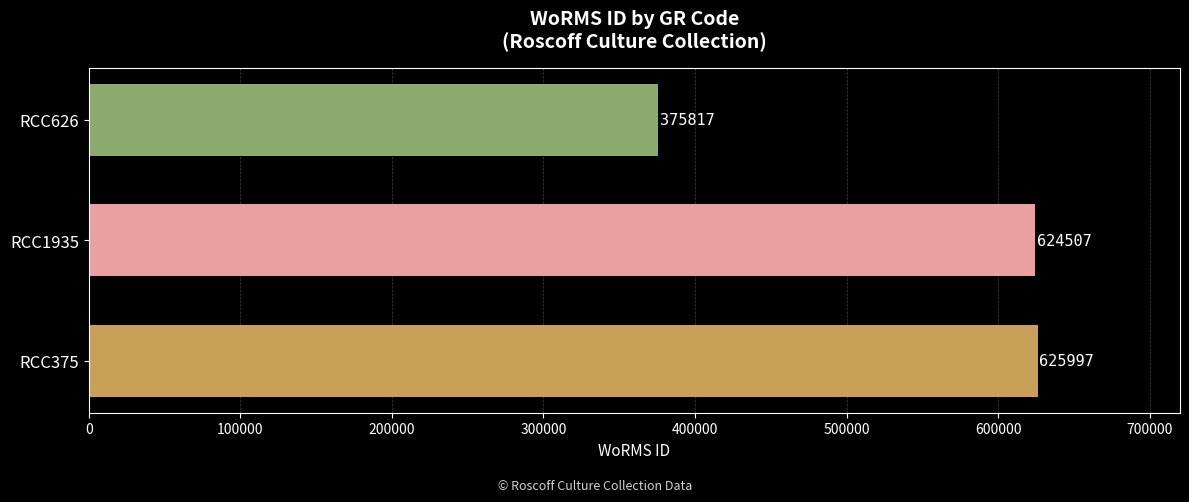

What is the greatest value displayed?

625997